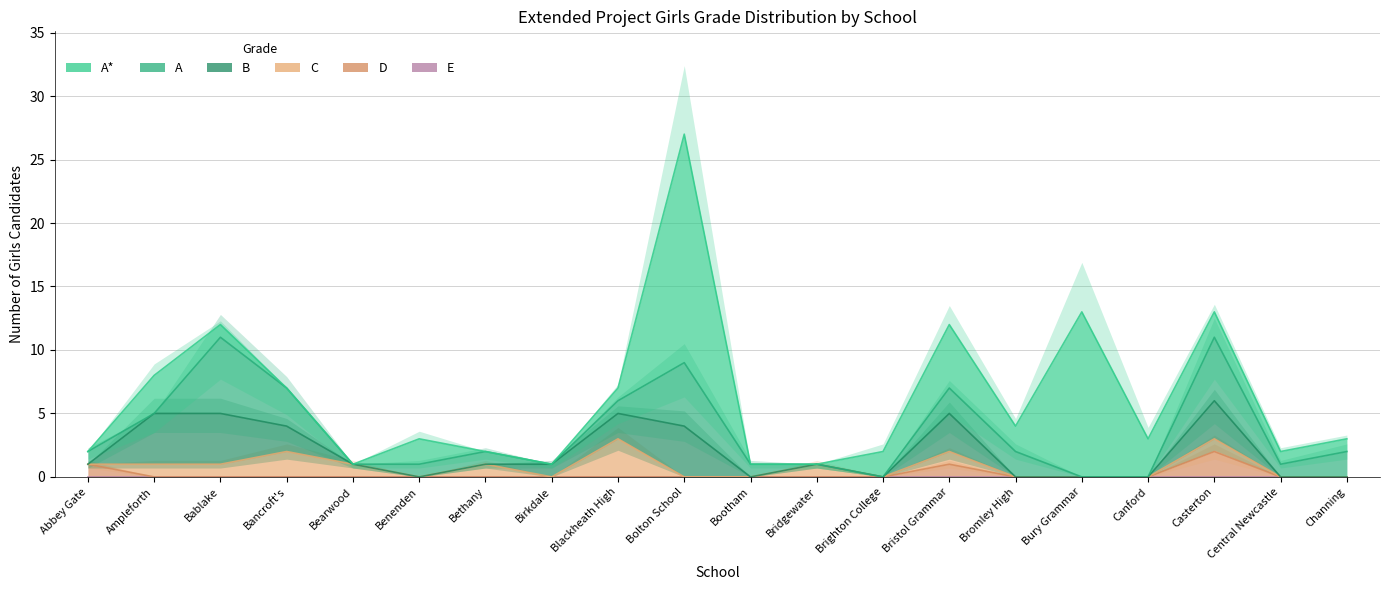

At which category does C reach its first local valley?

Benenden